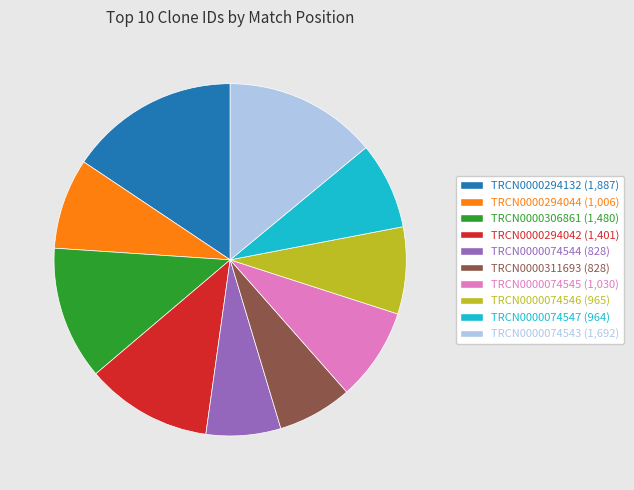

What is the ratio of the value at TRCN0000074545 to the value at TRCN0000311693?

1.2